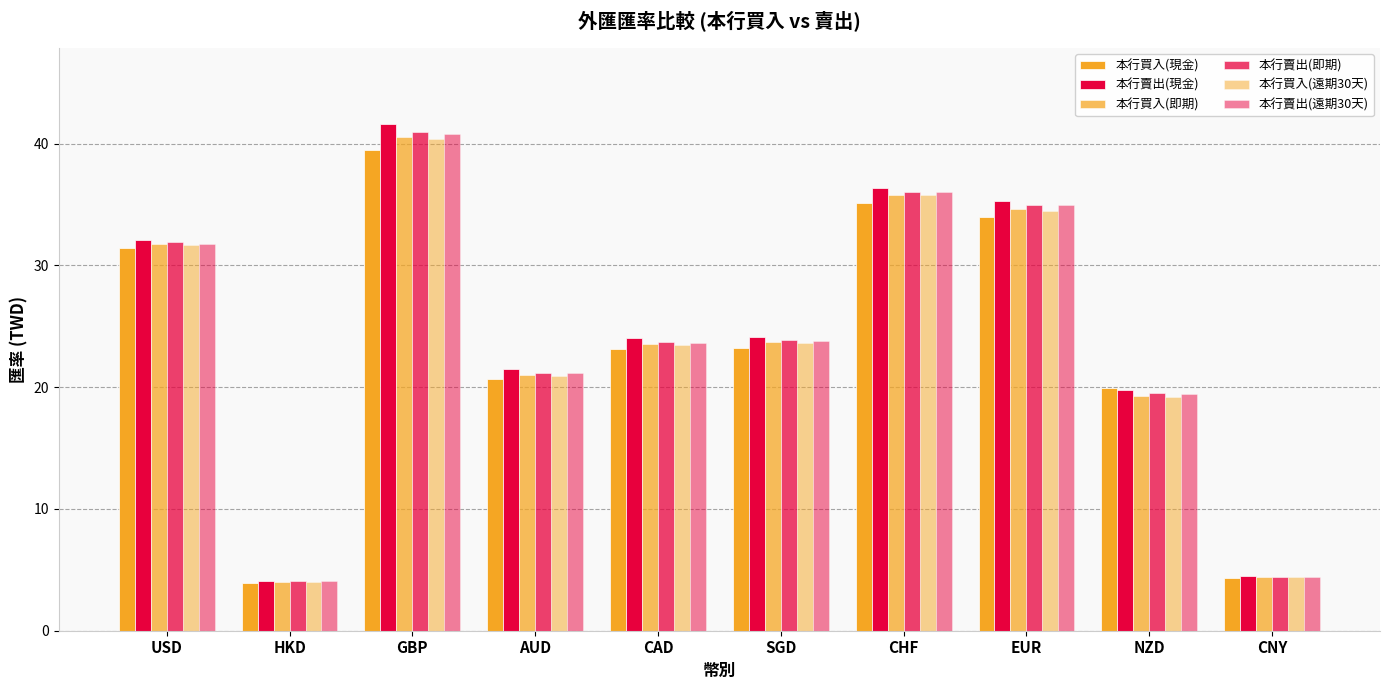

Reading right to left, what are all the values shown in this chart?

本行買入(現金): 4.3	19.9	34.0	35.1	23.2	23.1	20.7	39.5	3.9	31.4
本行賣出(現金): 4.5	19.8	35.3	36.3	24.1	24.1	21.5	41.6	4.1	32.1
本行買入(即期): 4.4	19.3	34.6	35.8	23.7	23.5	21.0	40.5	4.0	31.8
本行賣出(即期): 4.4	19.5	35.0	36.1	23.9	23.7	21.2	40.9	4.1	31.9
本行買入(遠期30天): 4.4	19.2	34.5	35.8	23.6	23.4	20.9	40.3	4.0	31.7
本行賣出(遠期30天): 4.4	19.4	34.9	36.0	23.8	23.7	21.1	40.8	4.1	31.8